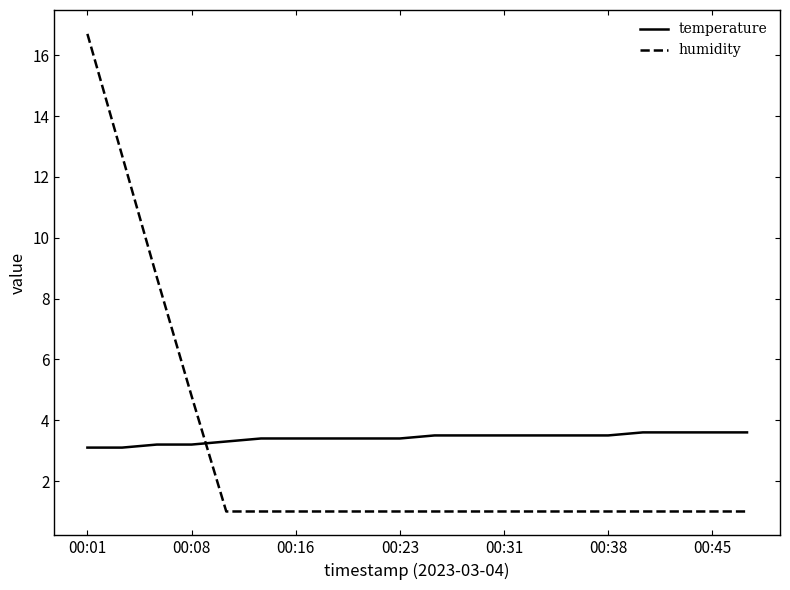

How many times do temperature and humidity cross each other?

1